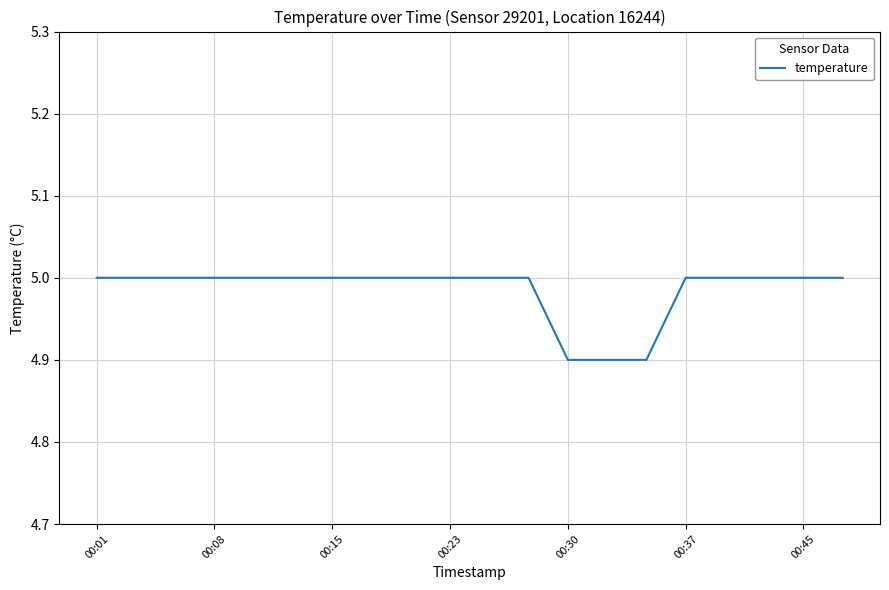

What is the minimum value shown in the chart?

4.9